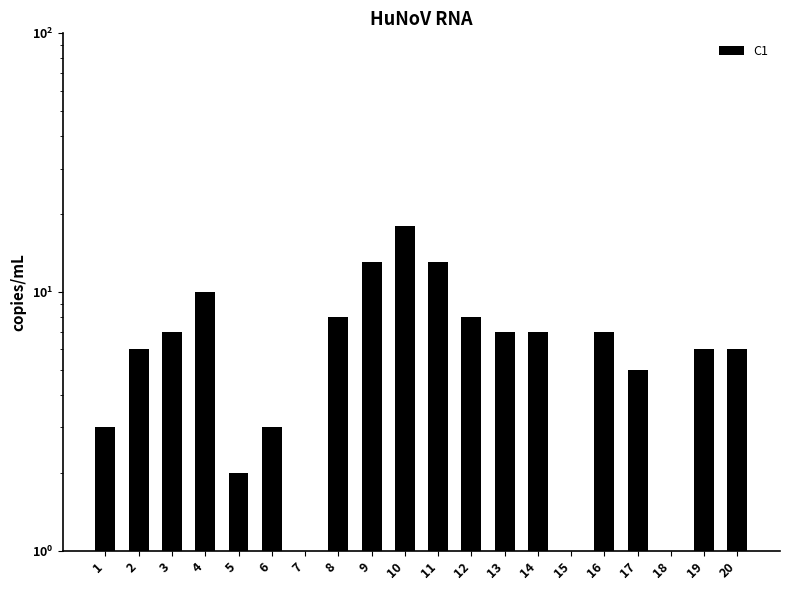

Which label corresponds to the smallest value in the chart?

7